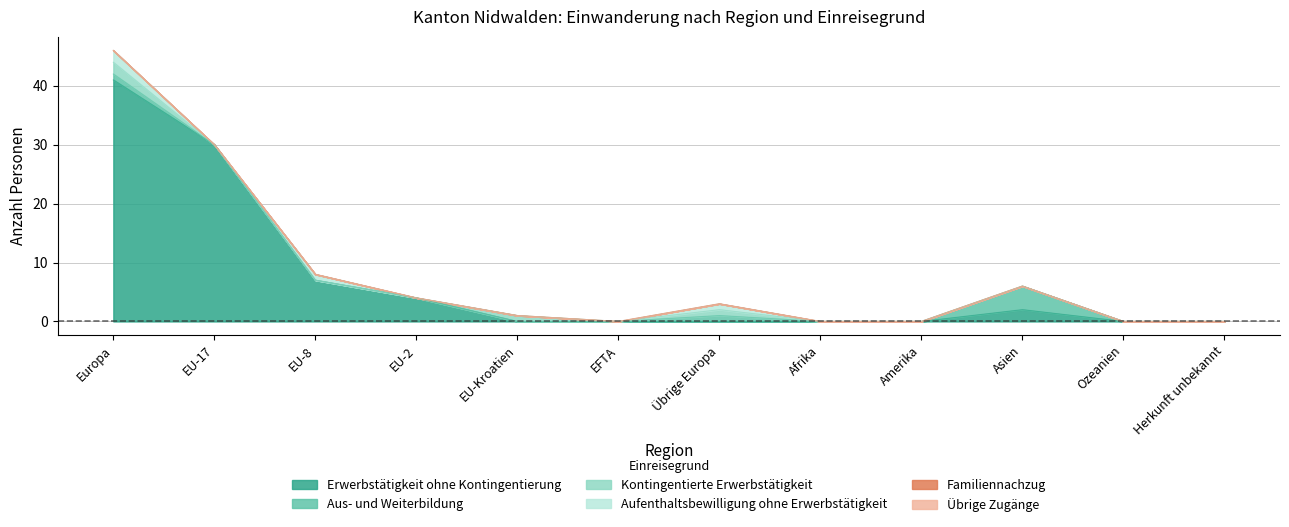

True or false: Übrige Zugänge has a value of 0 at Asien.

True